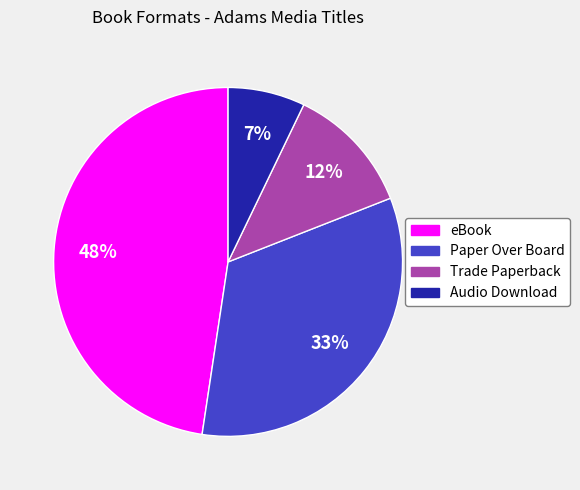

Is there any slice that represents more than half of the pie?

No